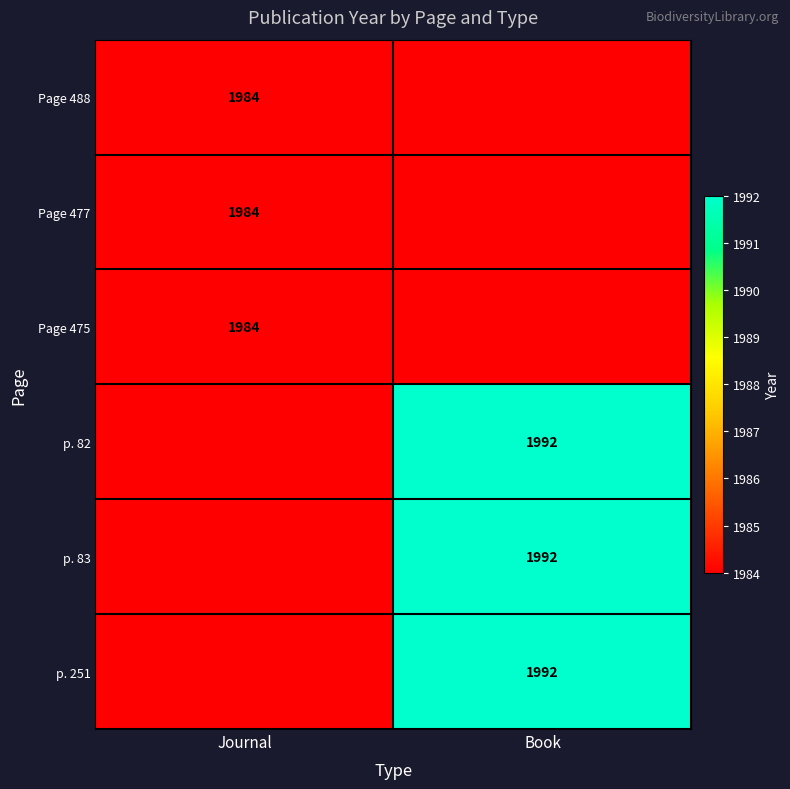

The value of Page 475 at Journal is 2958. True or false?

False